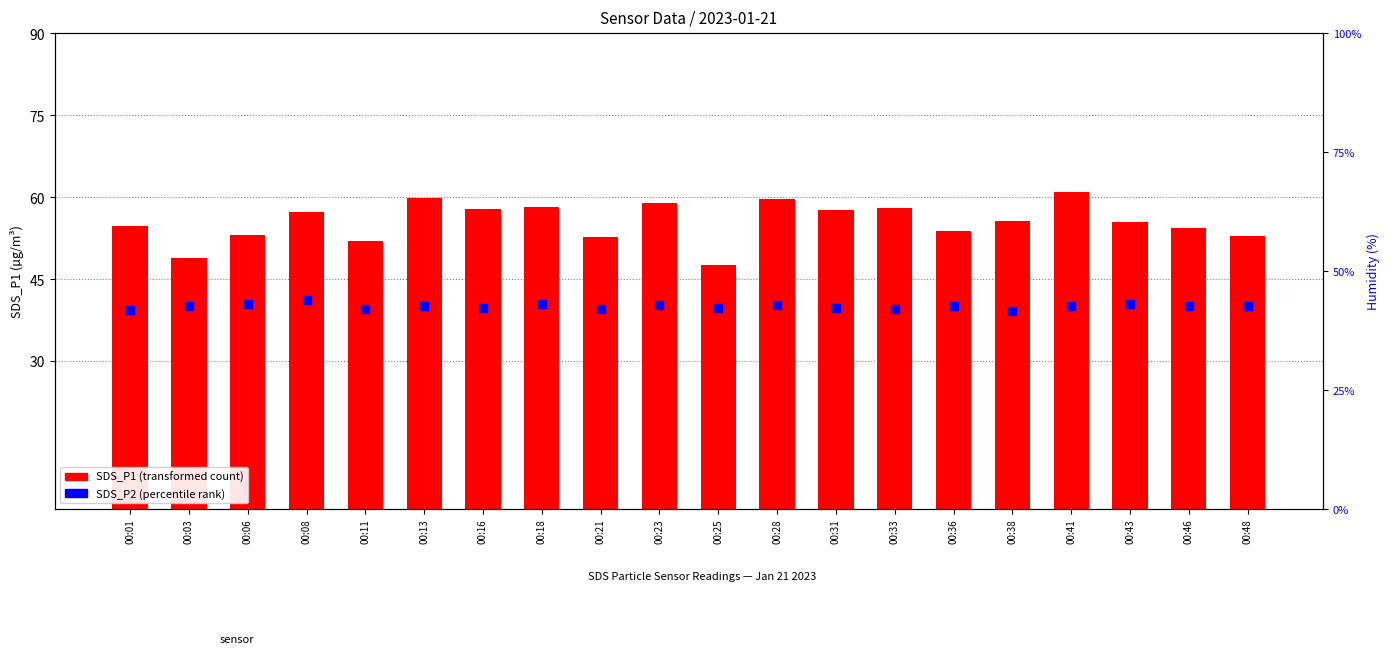

At how many categories does at least one series exceed 41?

20